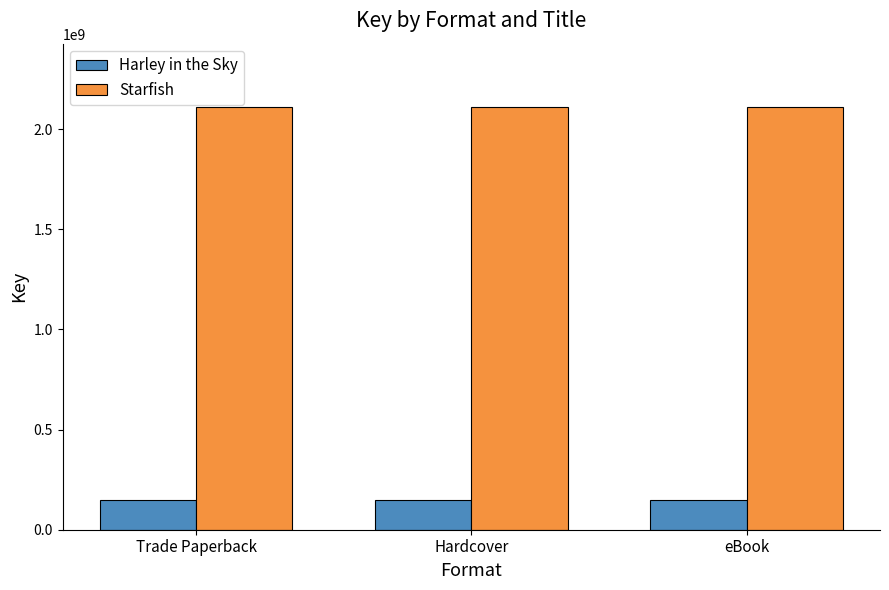

What position from the left is eBook?

3